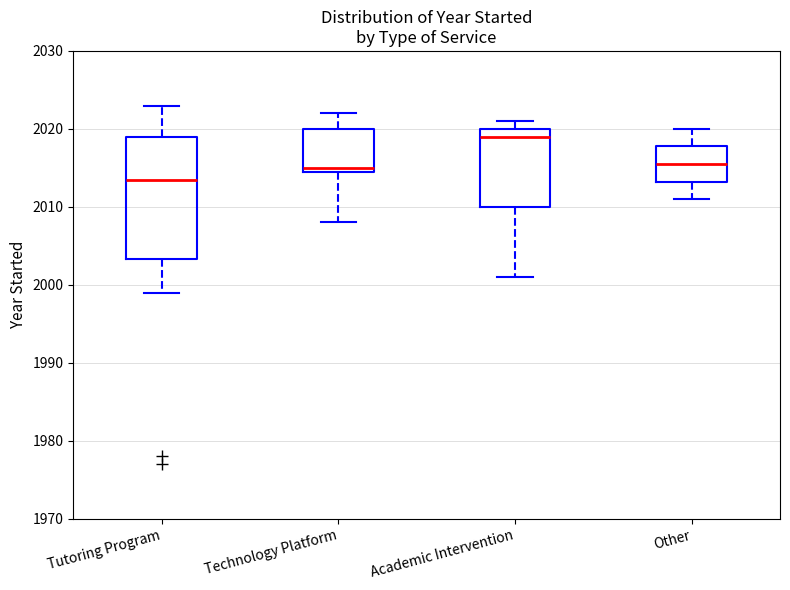

Which box's median line is the lowest?

Tutoring Program